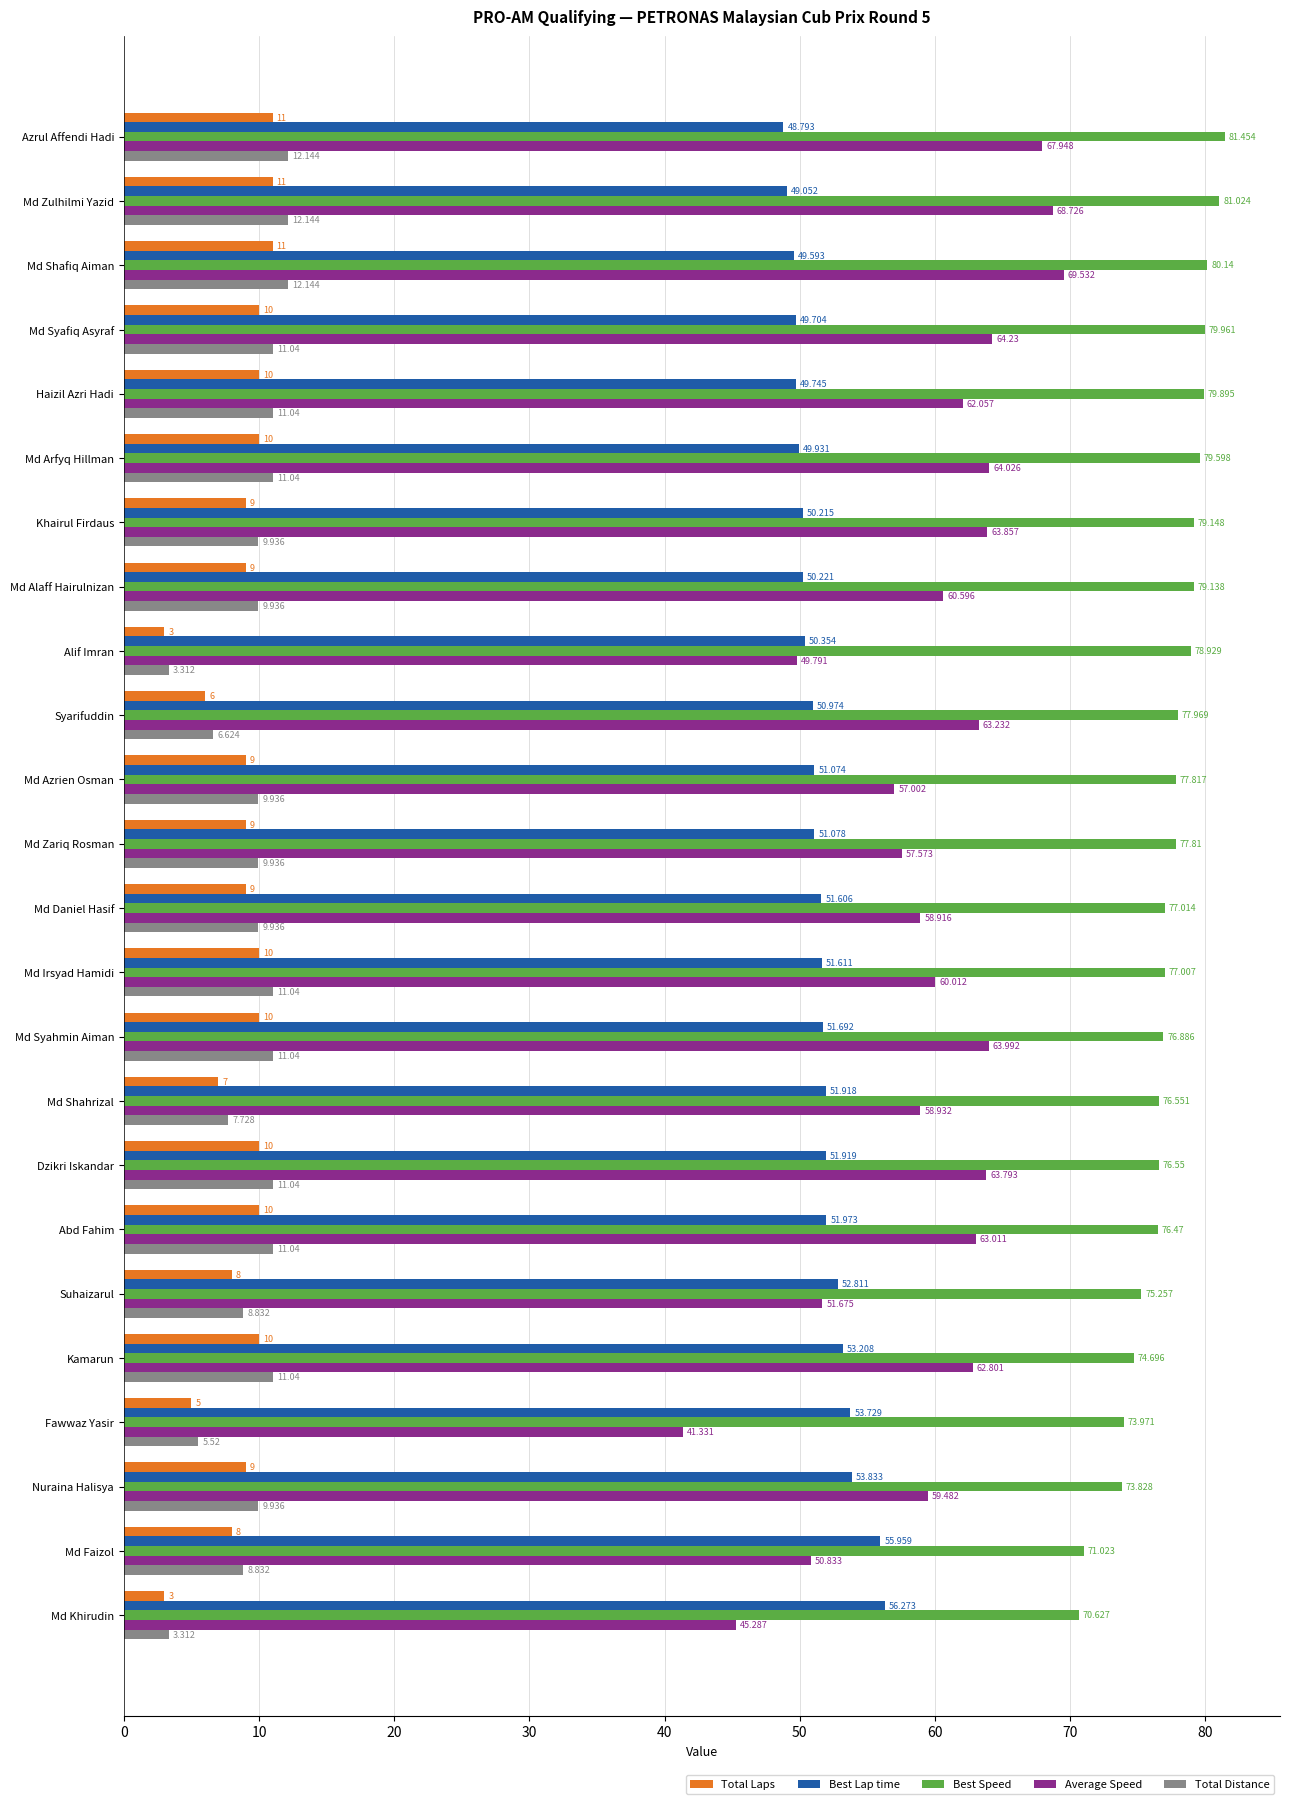

At which label does Average Speed reach its peak?

Md Shafiq Aiman